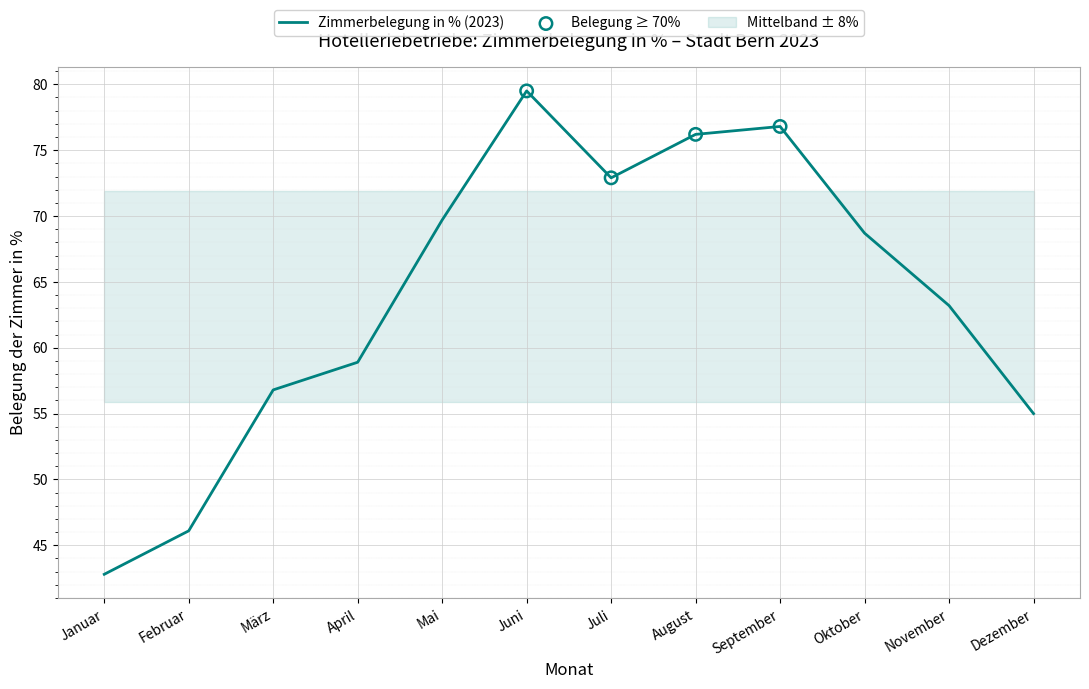

Approximately how many times larger is the value at Juni compared to Oktober?

1.2